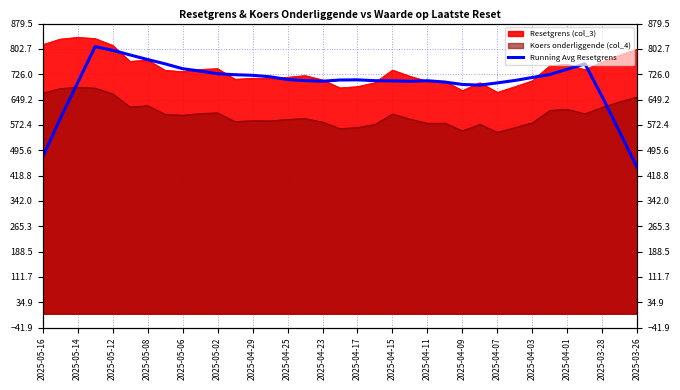

Reading left to right, transcribe all the data shown in this chart.

474.2	590.4	699.7	809.6	798.5	784.4	770.5	757.5	742.8	735.5	727.5	724.4	722.7	718.2	709.9	706.7	704.8	708.4	708.9	706.4	705.8	704.6	706.3	702.1	694.9	692.9	699.7	707.1	716.1	725.1	741.2	757.4	656.6	549.2	441.2